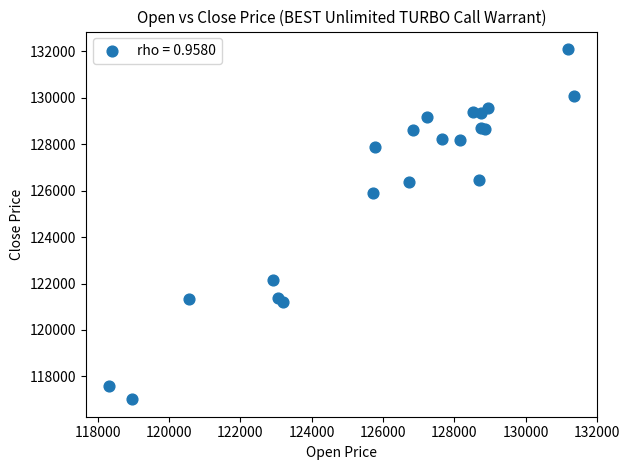

What Y value in the scatter plot is closest to 124560?

125885